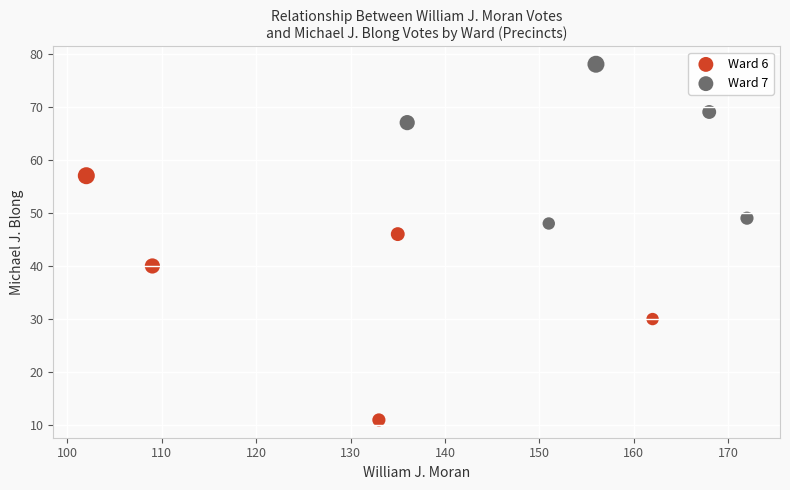

What are all the series names shown in the legend?

Ward 6, Ward 7